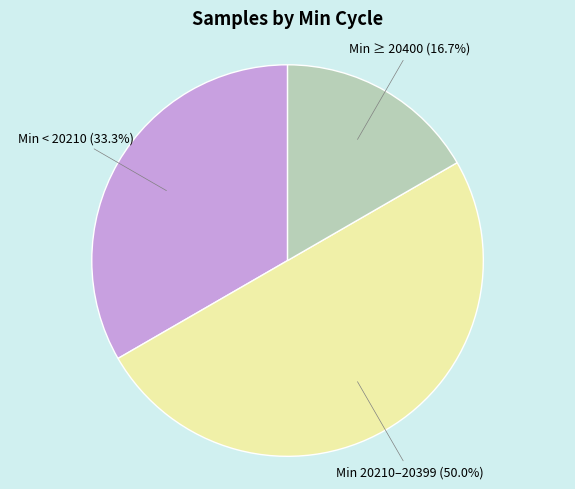

Which slice represents more than half of the pie?

Min 20210–20399